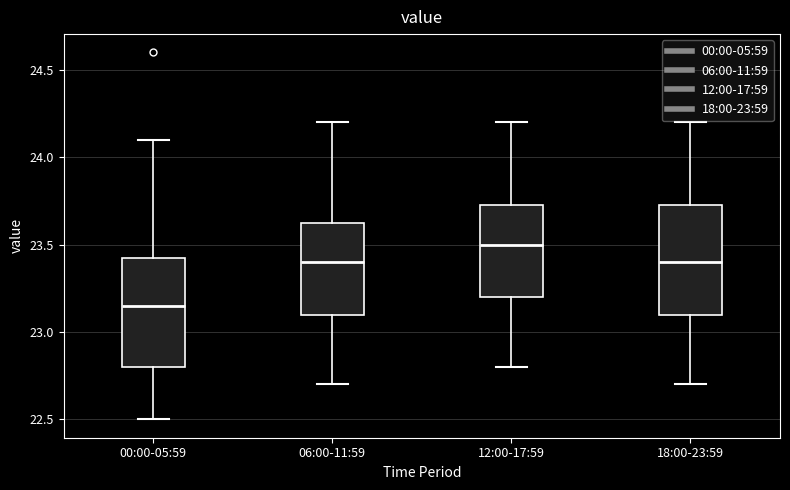

Reading left to right, read every box against the y-axis: the position of its median line, the range the box covers, and the ends of its whiskers. The values are not printed on the chart, so give them approximately, as read against the axis.

00:00-05:59: median 23.15, box 22.80 to 23.45, whiskers 22.50 to 24.10
06:00-11:59: median 23.40, box 23.10 to 23.65, whiskers 22.70 to 24.20
12:00-17:59: median 23.50, box 23.20 to 23.75, whiskers 22.80 to 24.20
18:00-23:59: median 23.40, box 23.10 to 23.75, whiskers 22.70 to 24.20